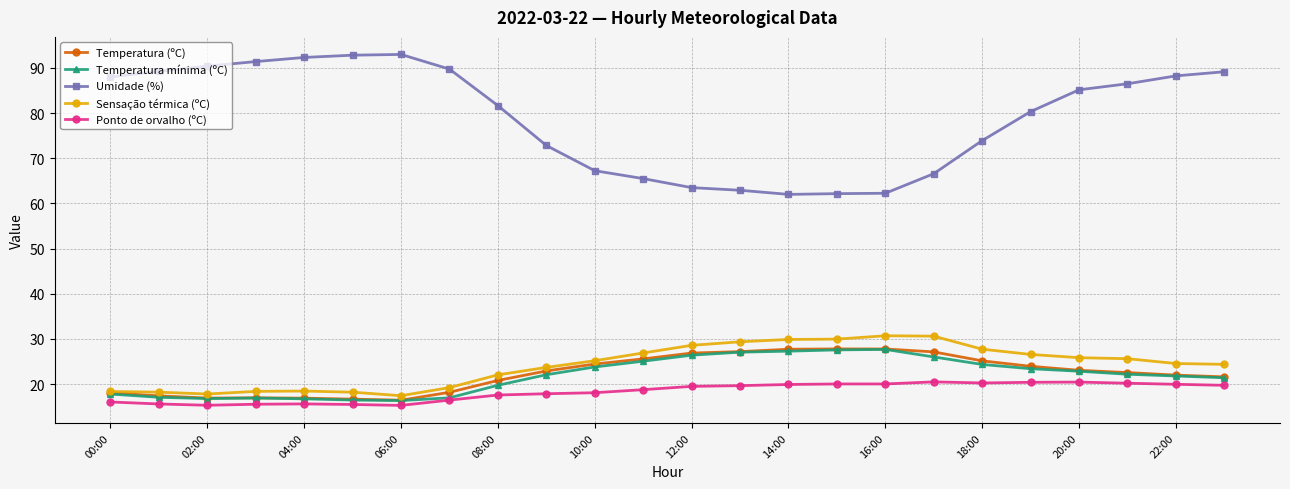

What is the difference between the maximum and minimum values in the Temperatura mínima (ºC) series?

11.3